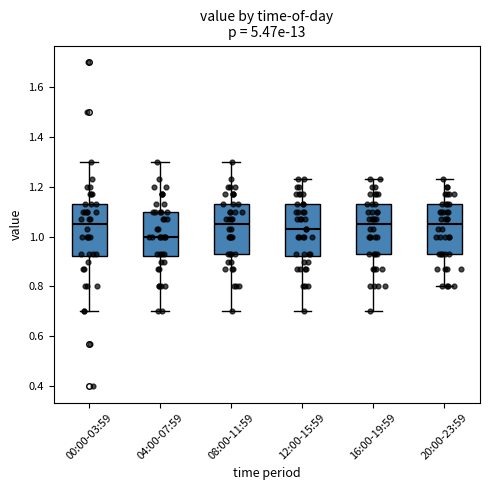

Where is the upper edge of the box for 12:00-15:59 on the y-axis? The values are not printed on the chart, so give them approximately, as read against the axis.

1.14